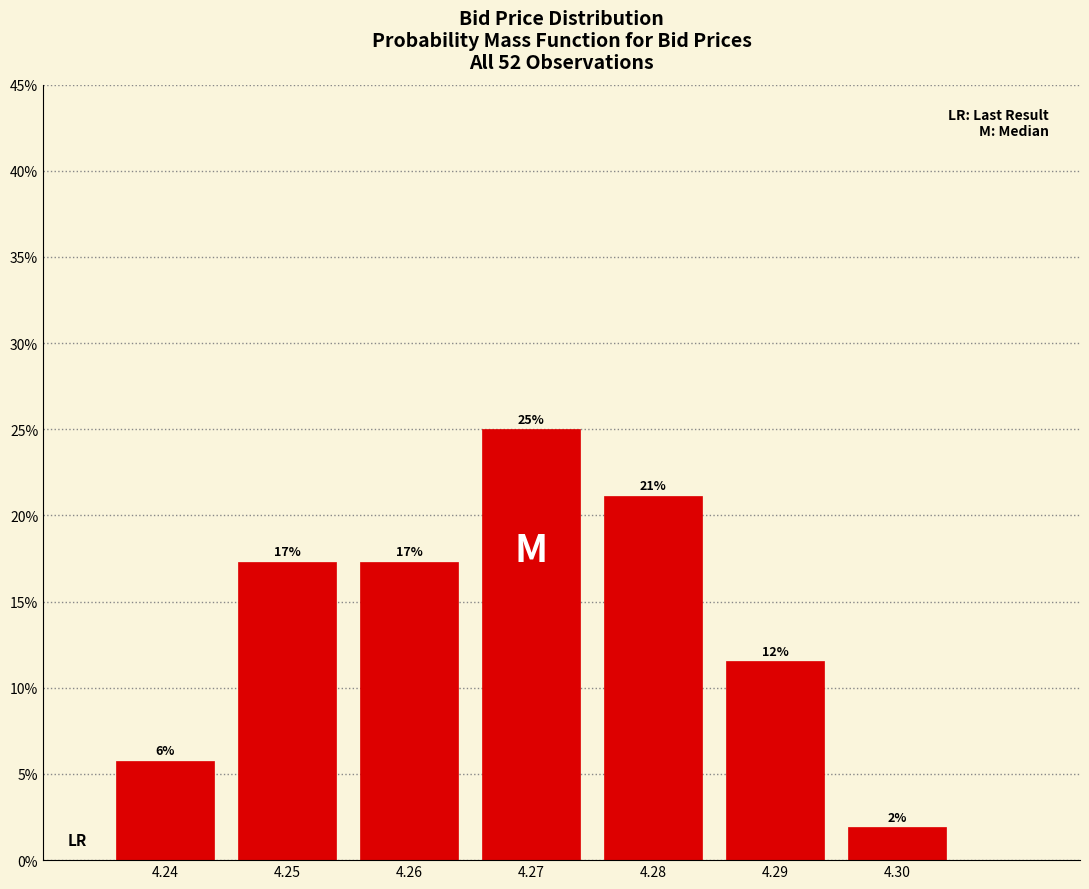

Does the chart contain any negative values?

No